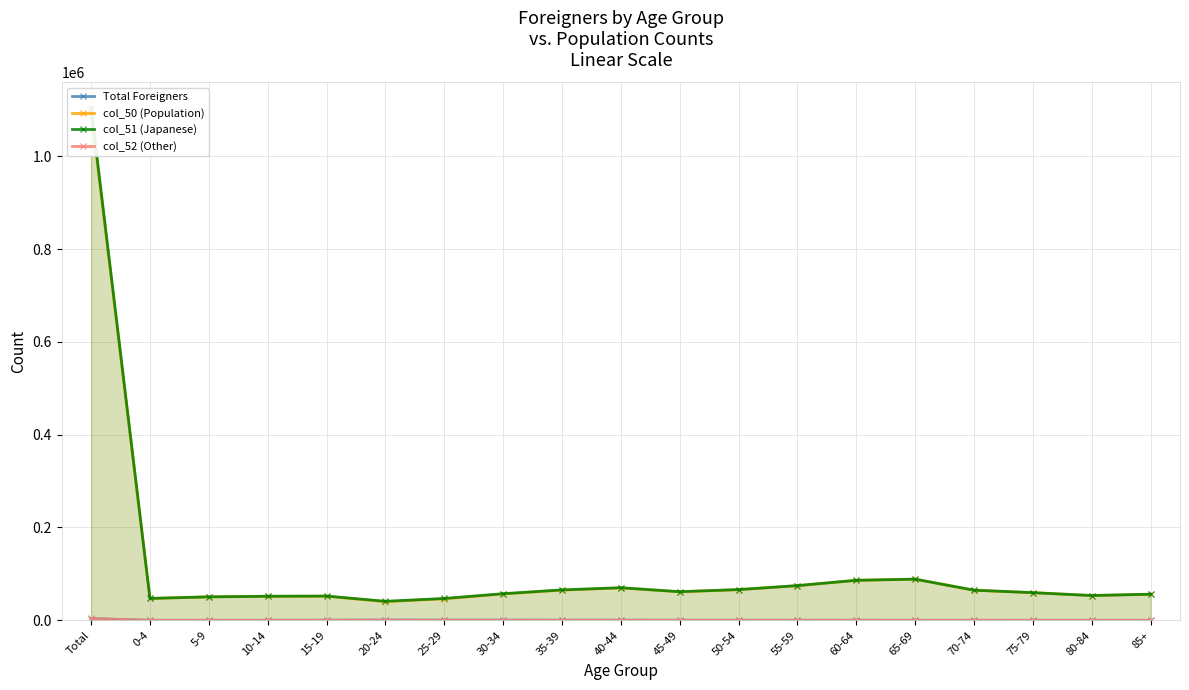

Which series has the largest total across all categories?

col_51 (Japanese)